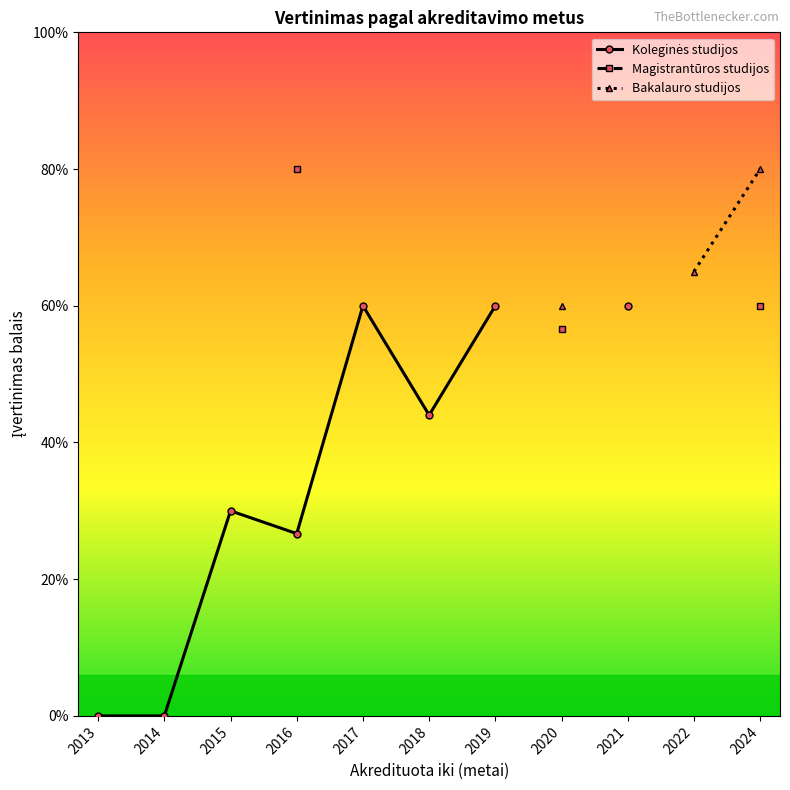

Rank the series by their average value, from lowest to highest.

Koleginės studijos, Magistrantūros studijos, Bakalauro studijos